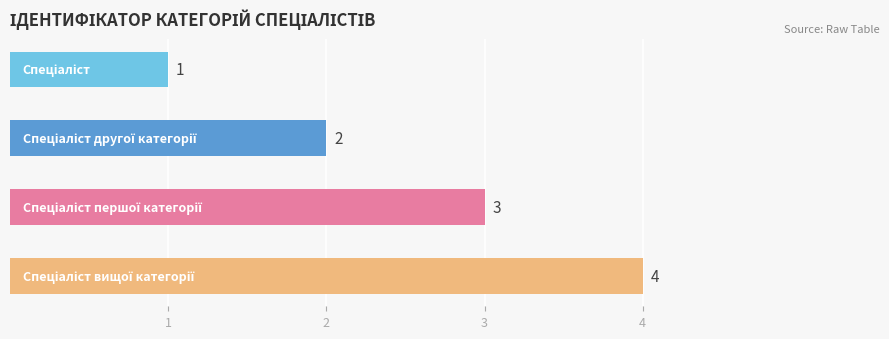

What is the maximum value shown in the chart?

4